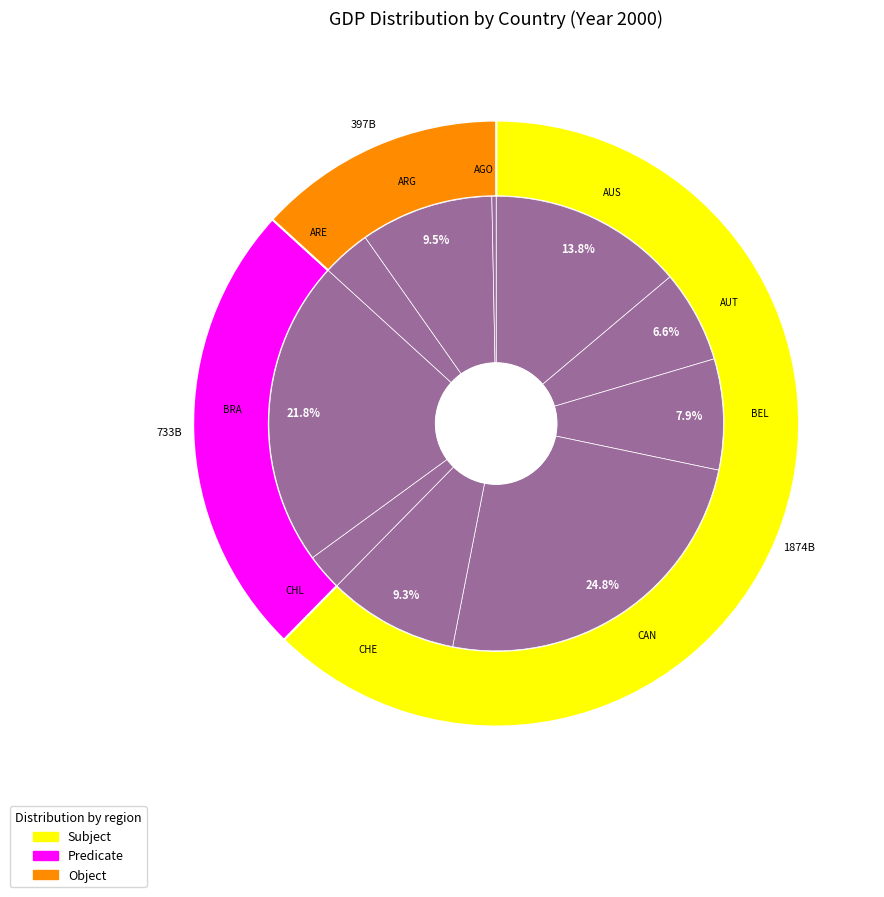

How many slices are in this pie chart?

10